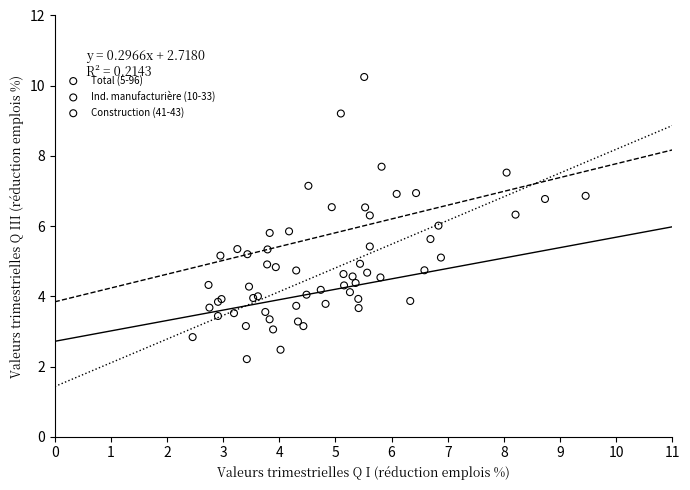

Which series contains the highest Y value?

Ind. manufacturière (10-33)